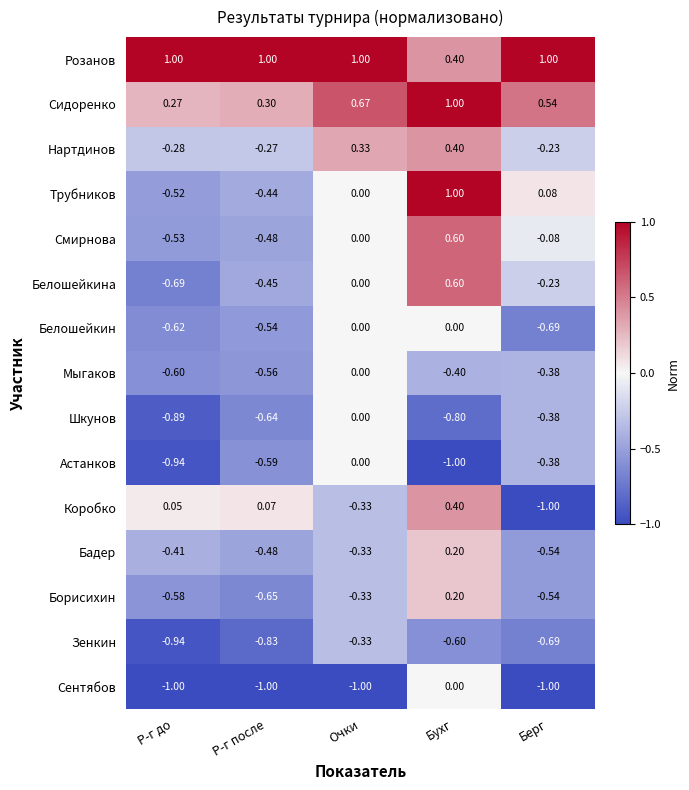

Rank the categories by Сидоренко value from lowest to highest.

Р-г до, Р-г после, Берг, Очки, Бухг